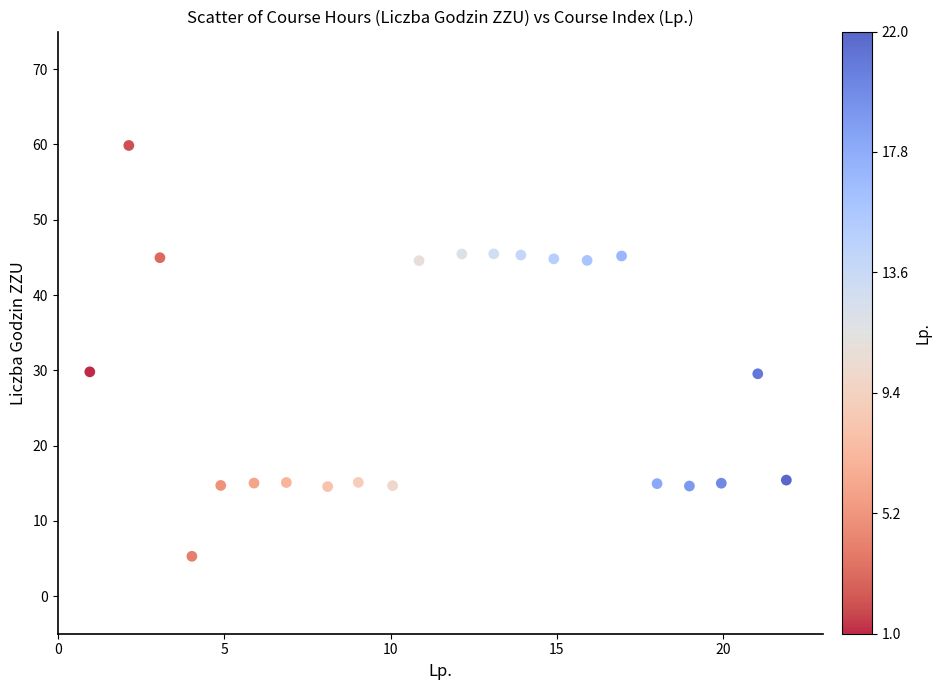

What is the range of X values (max minus min)?

20.9